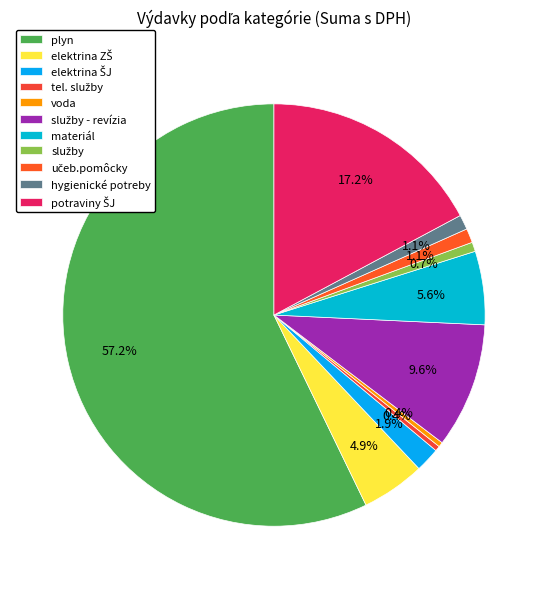

Rank the categories by value from lowest to highest.

voda, tel. služby, služby, učeb.pomôcky, hygienické potreby, elektrina ŠJ, elektrina ZŠ, materiál, služby - revízia, potraviny ŠJ, plyn